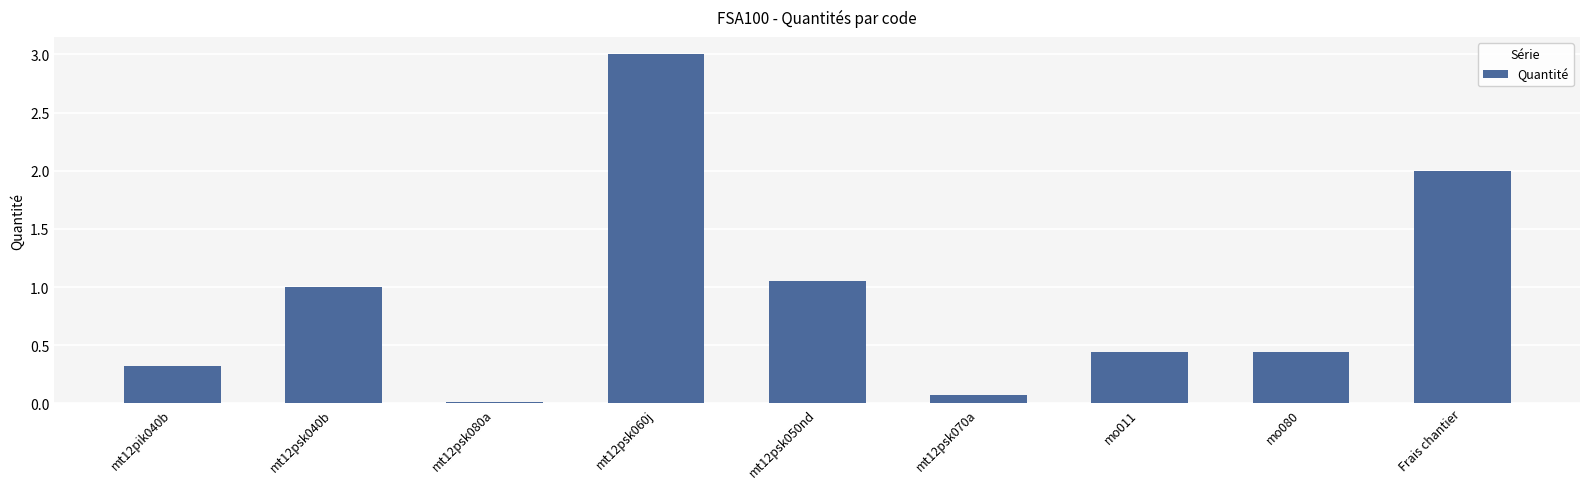

What is the difference between the second highest and second lowest values?

1.9